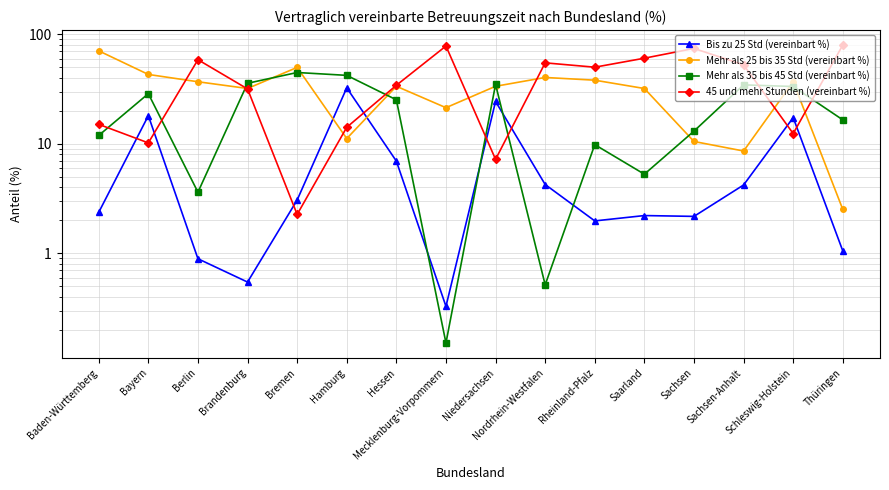

Reading right to left, transcribe all the data shown in this chart.

Bis zu 25 Std (vereinbart %): Thüringen=1.1	Schleswig-Holstein=17.4	Sachsen-Anhalt=4.2	Sachsen=2.2	Saarland=2.2	Rheinland-Pfalz=2.0	Nordrhein-Westfalen=4.3	Niedersachsen=24.4	Mecklenburg-Vorpommern=0.3	Hessen=7.0	Hamburg=32.5	Bremen=3.1	Brandenburg=0.5	Berlin=0.9	Bayern=18.1	Baden-Württemberg=2.4
Mehr als 25 bis 35 Std (vereinbart %): Thüringen=2.5	Schleswig-Holstein=36.9	Sachsen-Anhalt=8.6	Sachsen=10.5	Saarland=32.0	Rheinland-Pfalz=38.1	Nordrhein-Westfalen=40.4	Niedersachsen=33.5	Mecklenburg-Vorpommern=21.4	Hessen=33.6	Hamburg=11.2	Bremen=49.9	Brandenburg=32.0	Berlin=36.9	Bayern=43.0	Baden-Württemberg=70.6
Mehr als 35 bis 45 Std (vereinbart %): Thüringen=16.6	Schleswig-Holstein=33.4	Sachsen-Anhalt=34.5	Sachsen=13.1	Saarland=5.3	Rheinland-Pfalz=9.8	Nordrhein-Westfalen=0.5	Niedersachsen=34.9	Mecklenburg-Vorpommern=0.2	Hessen=25.2	Hamburg=42.2	Bremen=44.8	Brandenburg=35.7	Berlin=3.6	Bayern=28.7	Baden-Württemberg=11.9
45 und mehr Stunden (vereinbart %): Thüringen=79.9	Schleswig-Holstein=12.4	Sachsen-Anhalt=52.6	Sachsen=74.2	Saarland=60.5	Rheinland-Pfalz=50.1	Nordrhein-Westfalen=54.9	Niedersachsen=7.2	Mecklenburg-Vorpommern=78.1	Hessen=34.2	Hamburg=14.2	Bremen=2.3	Brandenburg=31.7	Berlin=58.6	Bayern=10.2	Baden-Württemberg=15.1